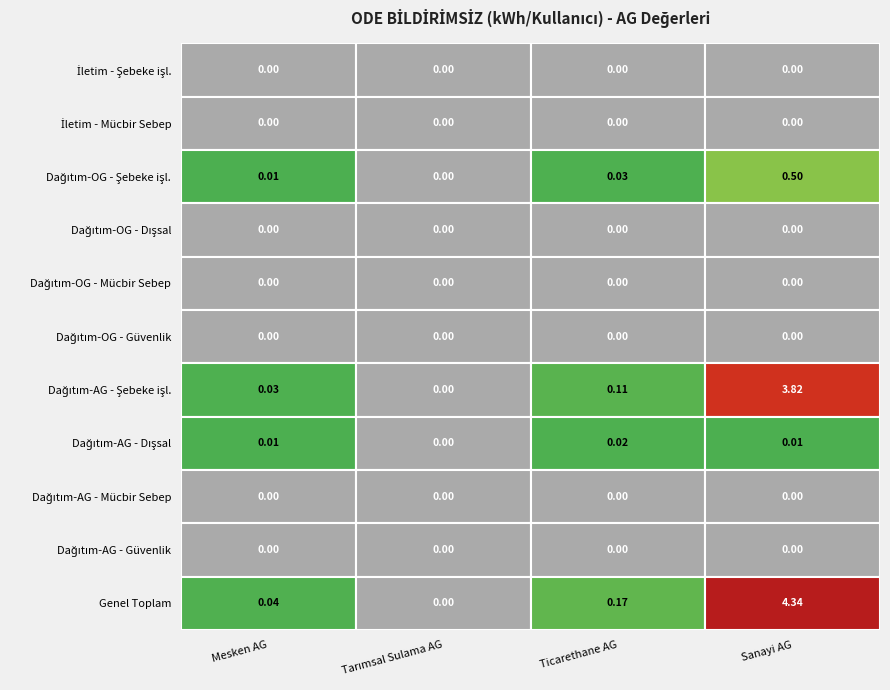

How many values in Genel Toplam are above zero?

3